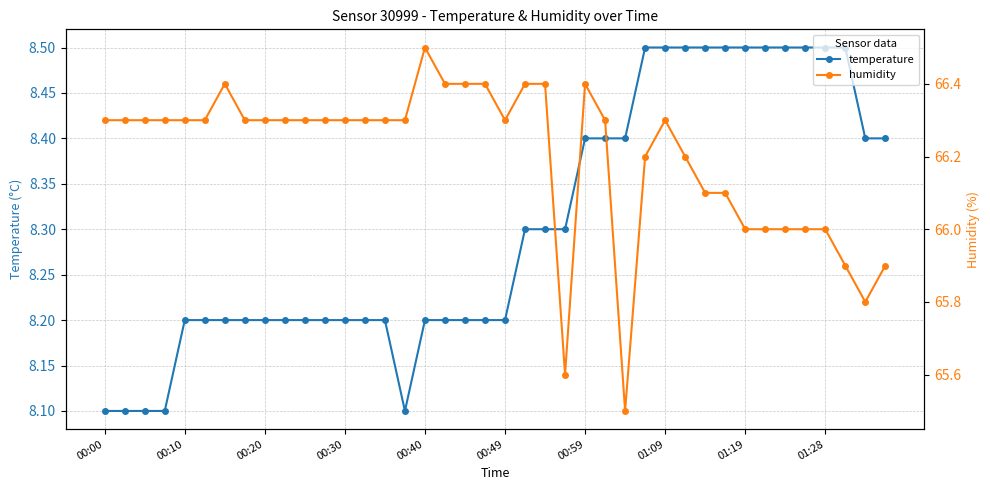

The temperature series shows 8.2 at 17. True or false?

True